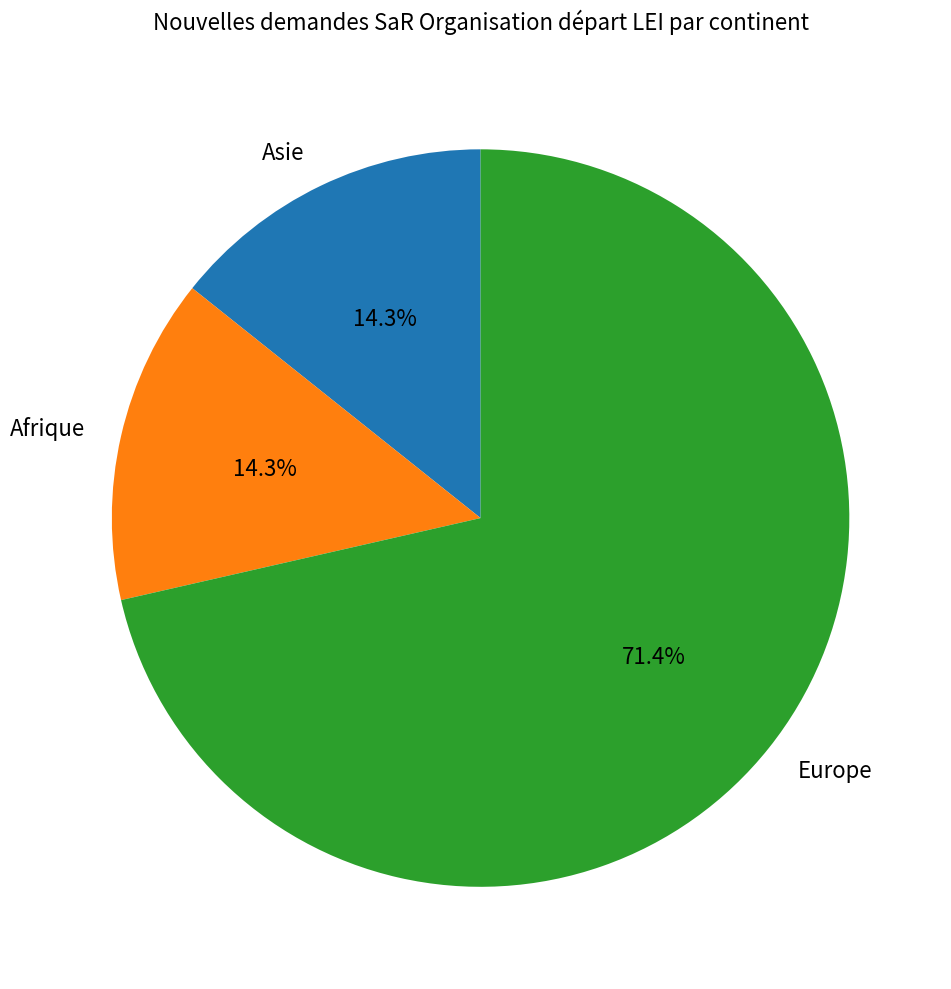

Count the number of slices in the pie.

3